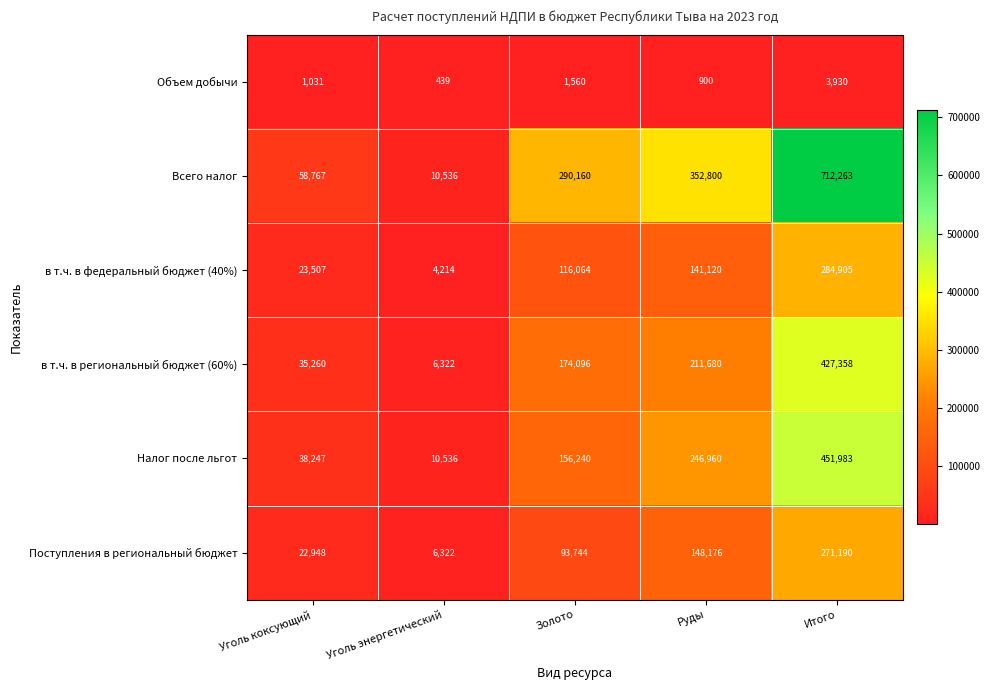

At Итого, list the series in order from smallest to largest.

Объем добычи, Поступления в региональный бюджет, в т.ч. в федеральный бюджет (40%), в т.ч. в региональный бюджет (60%), Налог после льгот, Всего налог